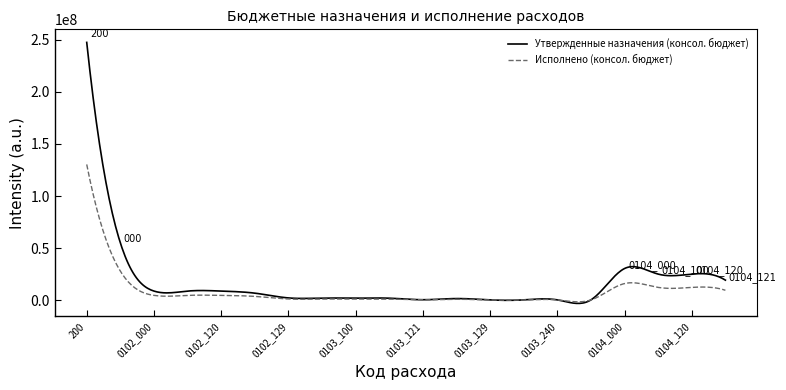

True or false: Исполнено (консол. бюджет) has more than 1 points higher than both neighbors.

True